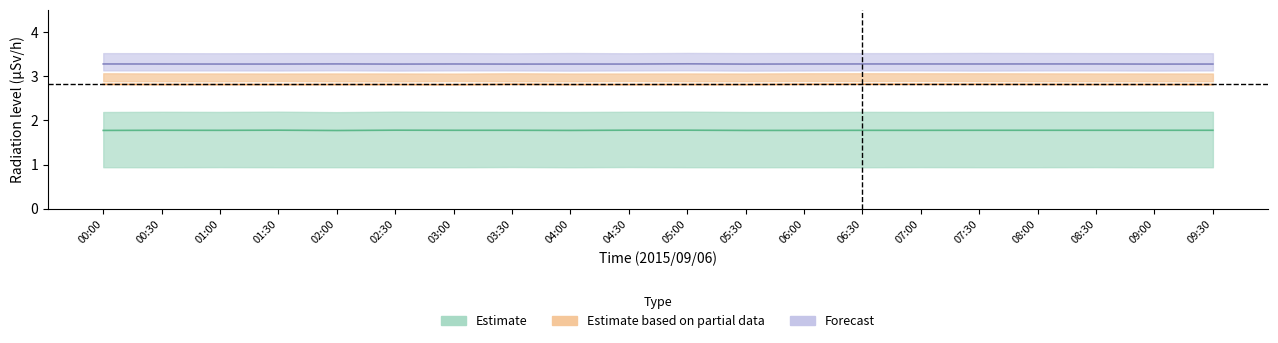

Is it true that MP-3 equals 3.3 at 06:00?

True